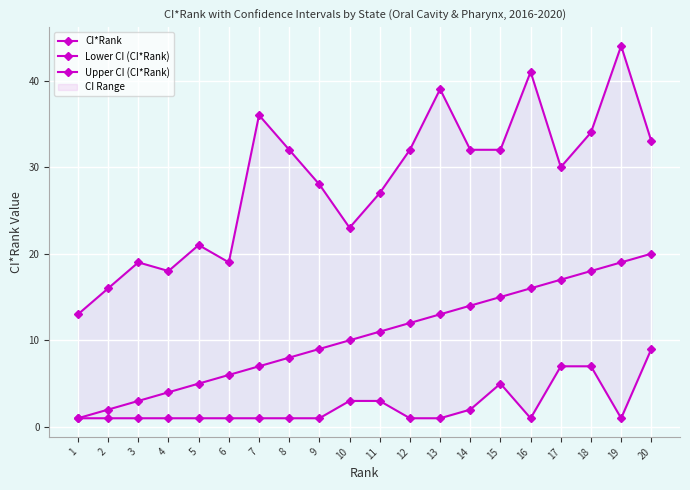

Rank the series at 5 from lowest to highest value.

Lower CI (CI*Rank), CI*Rank, Upper CI (CI*Rank)